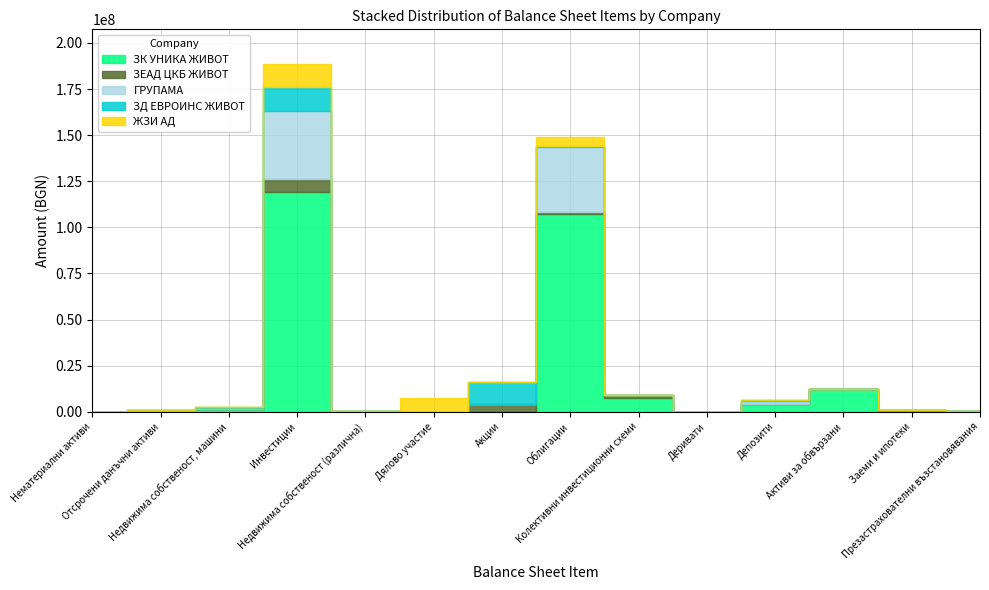

Does the chart display data point markers on the line(s)?

No